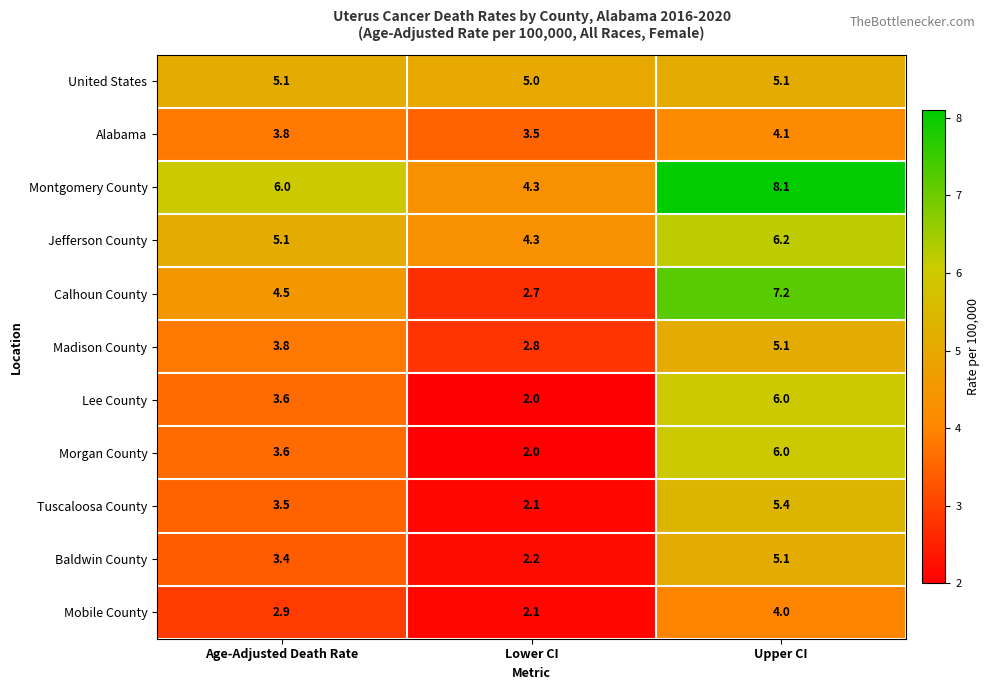

What is the sum of the Tuscaloosa County values at Age-Adjusted Death Rate and Upper CI?

8.9